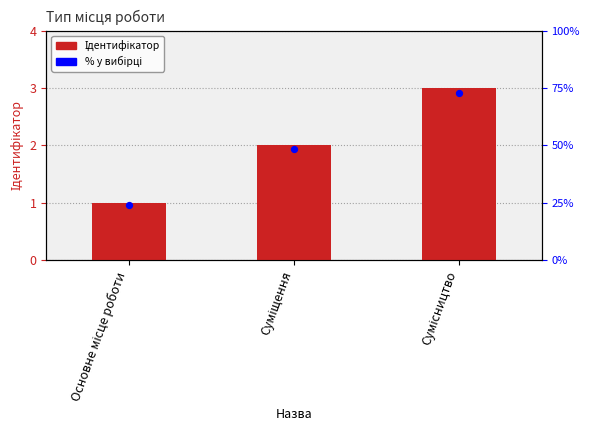

At which category is the sum across all series the highest?

Сумісництво